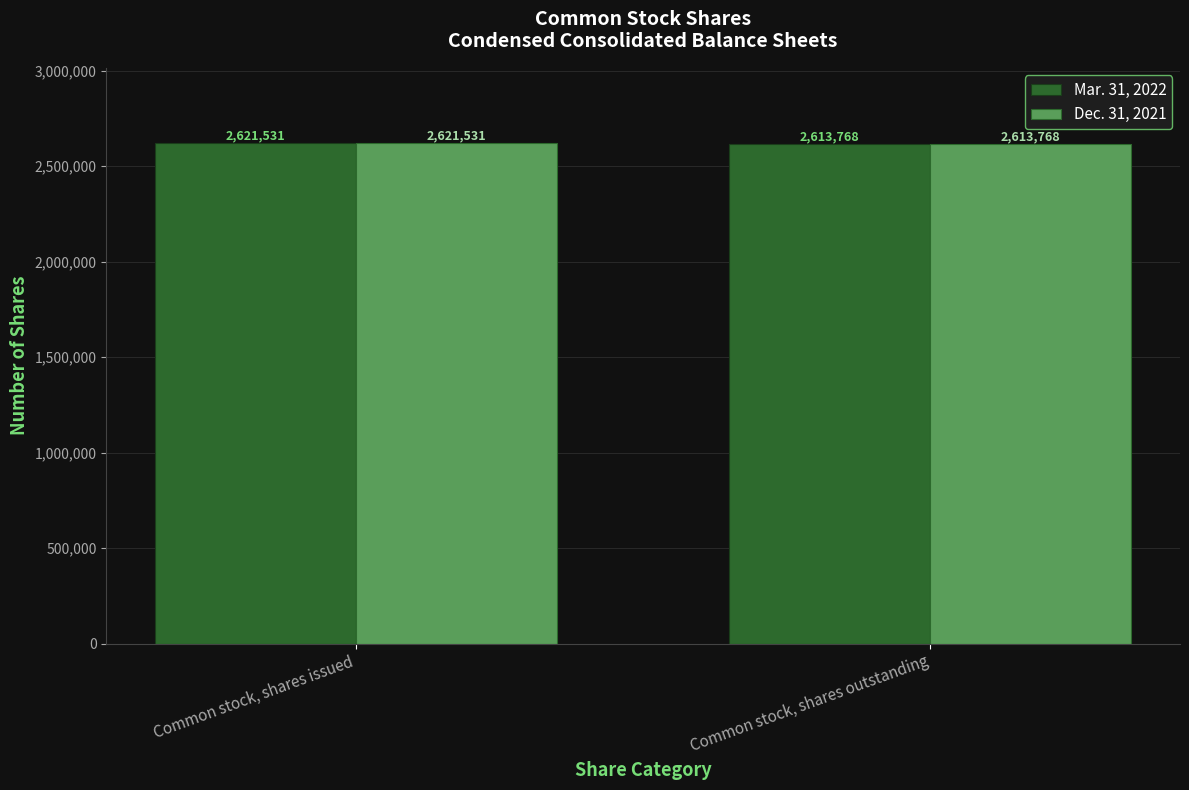

Reading left to right, list all the values displayed in this chart.

Mar. 31, 2022: Common stock, shares issued=2621531	Common stock, shares outstanding=2613768
Dec. 31, 2021: Common stock, shares issued=2621531	Common stock, shares outstanding=2613768